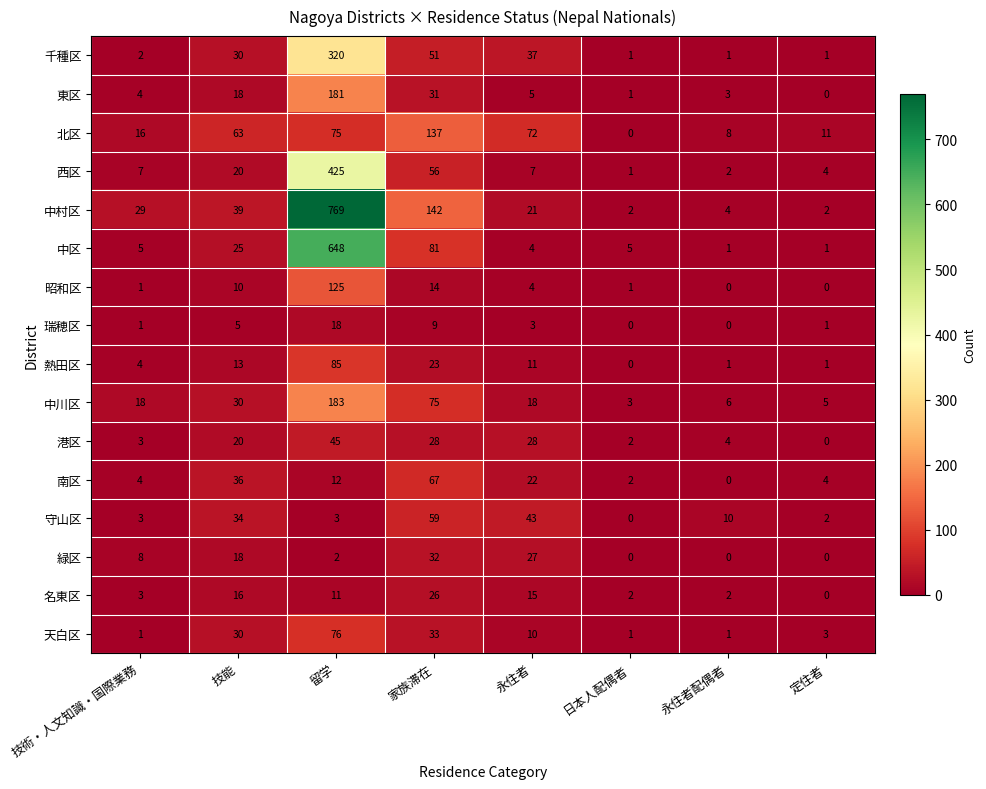

How many data points does each series have?

8